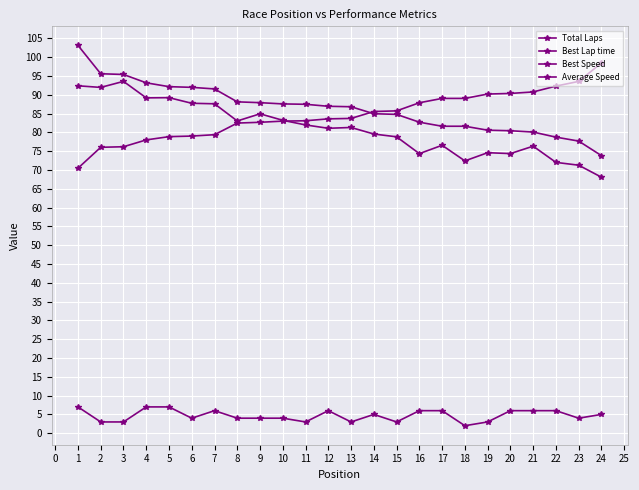

What is the difference between the maximum and minimum values in the Total Laps series?

5.0